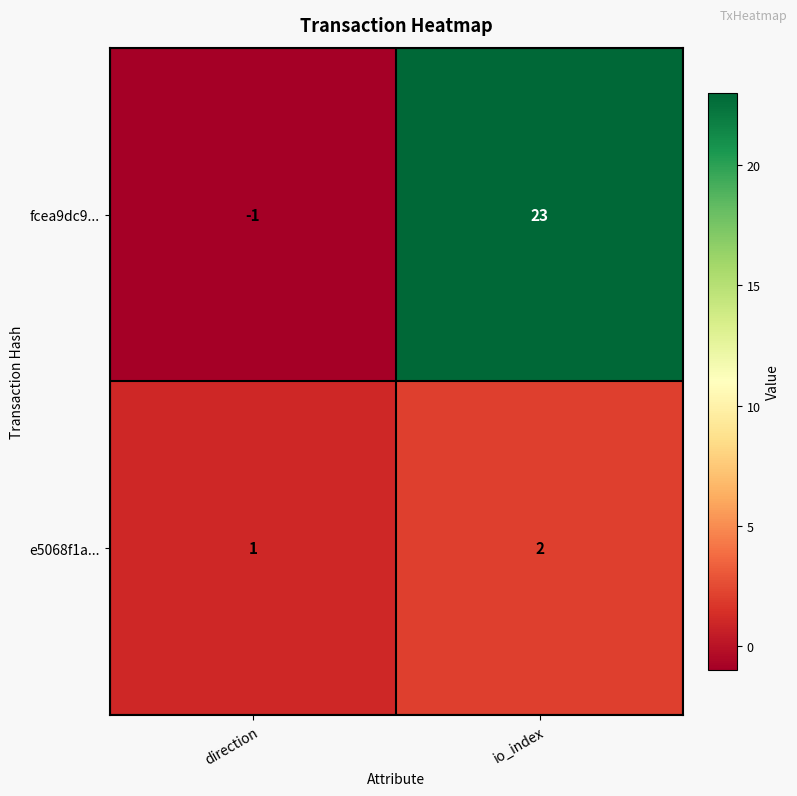

The value of fcea9dc9... at direction is -2. True or false?

False